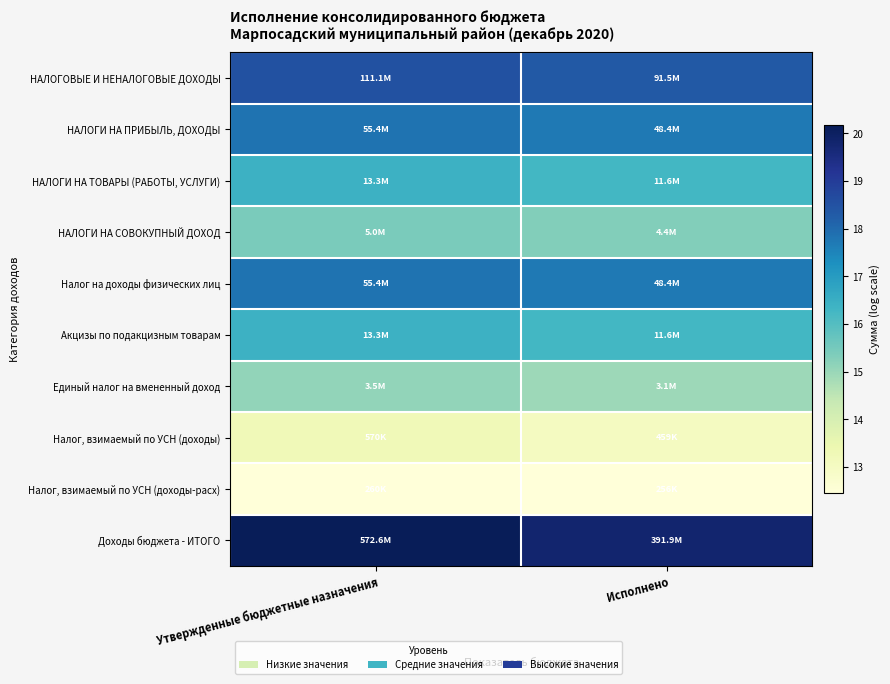

Which has a higher value, Исполнено or Утвержденные бюджетные назначения?

Утвержденные бюджетные назначения